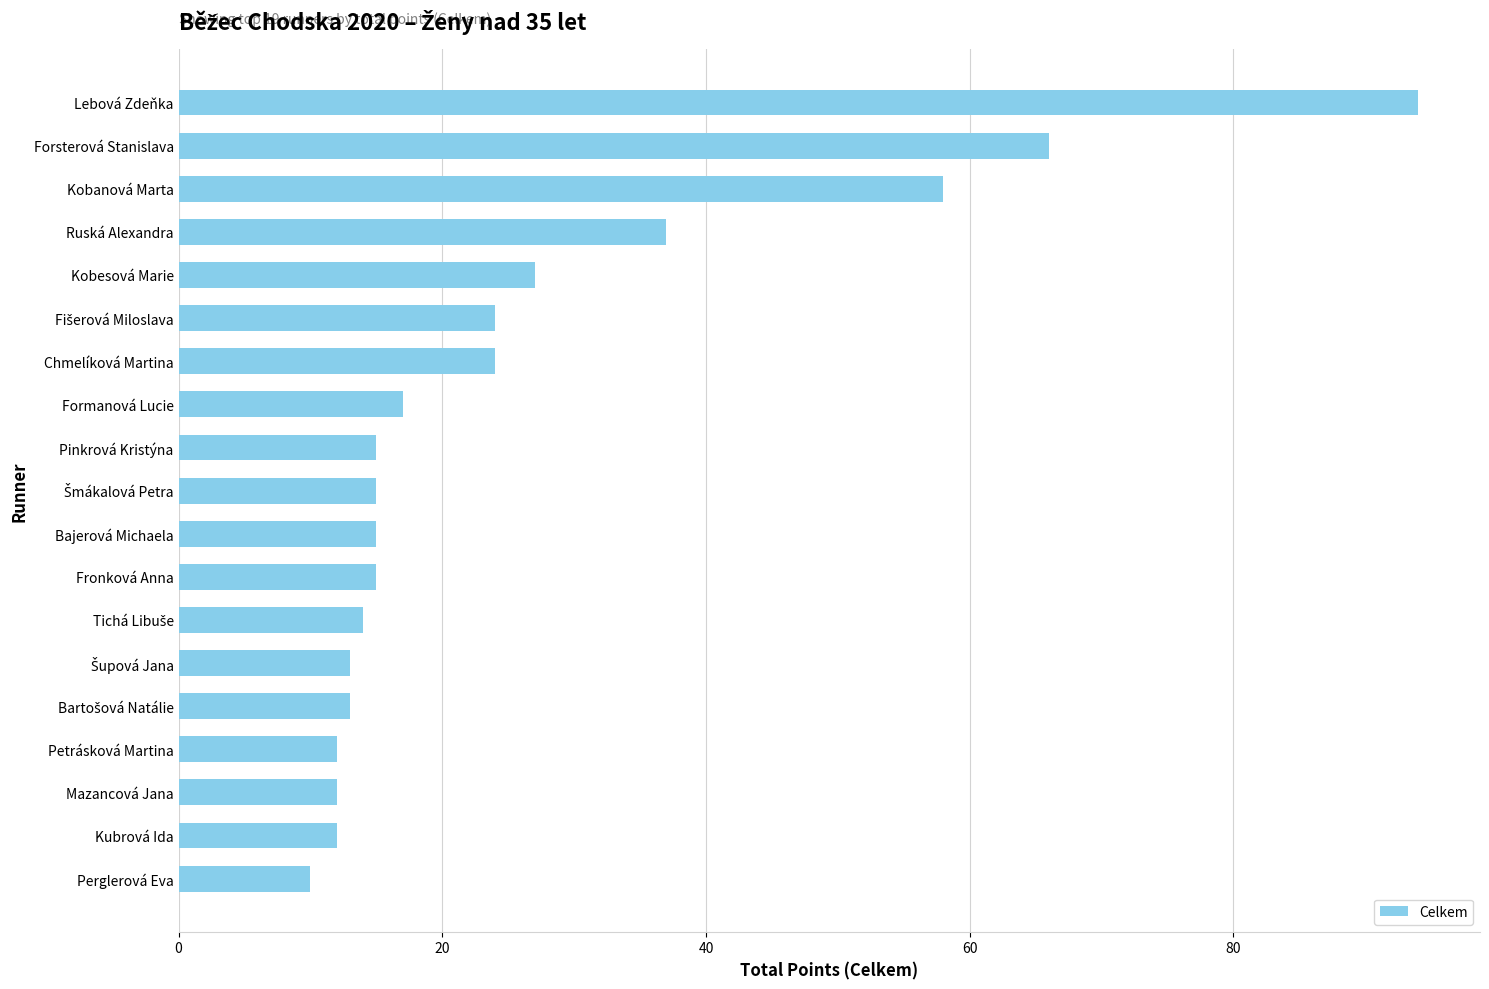

Does the chart contain stacked bars?

No